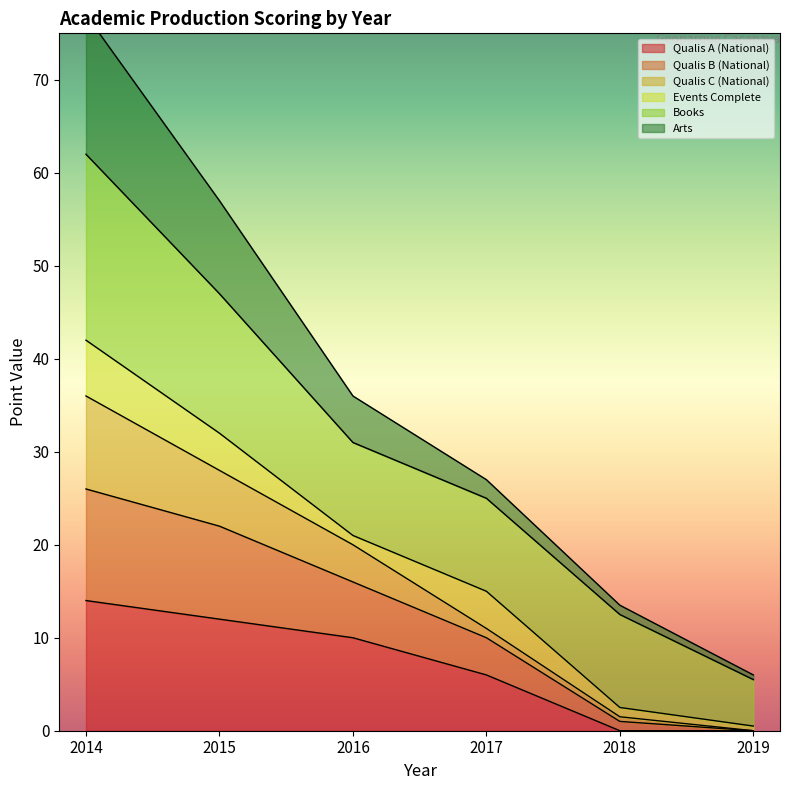

The value of Qualis A (National) at 2016 is 10. True or false?

True